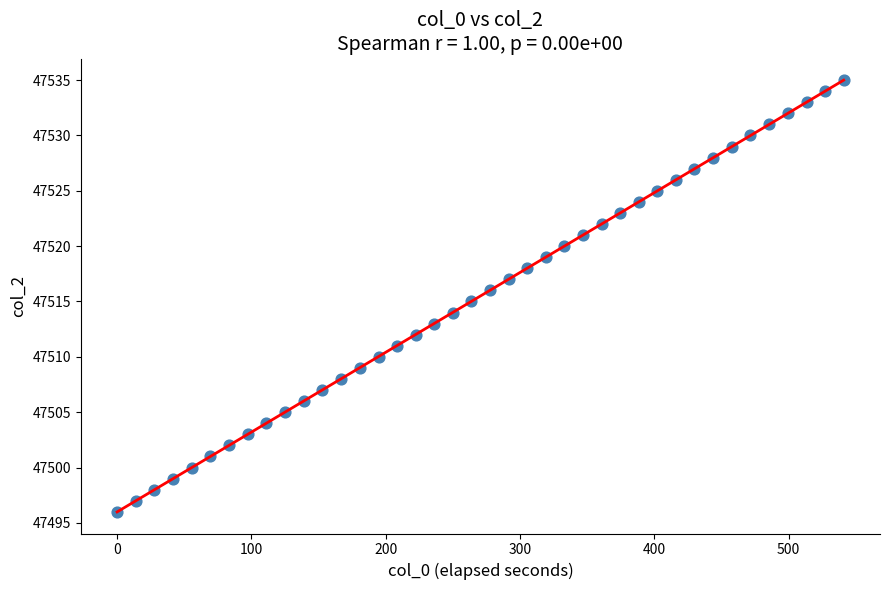

What is the range of Y values (max minus min)?

39